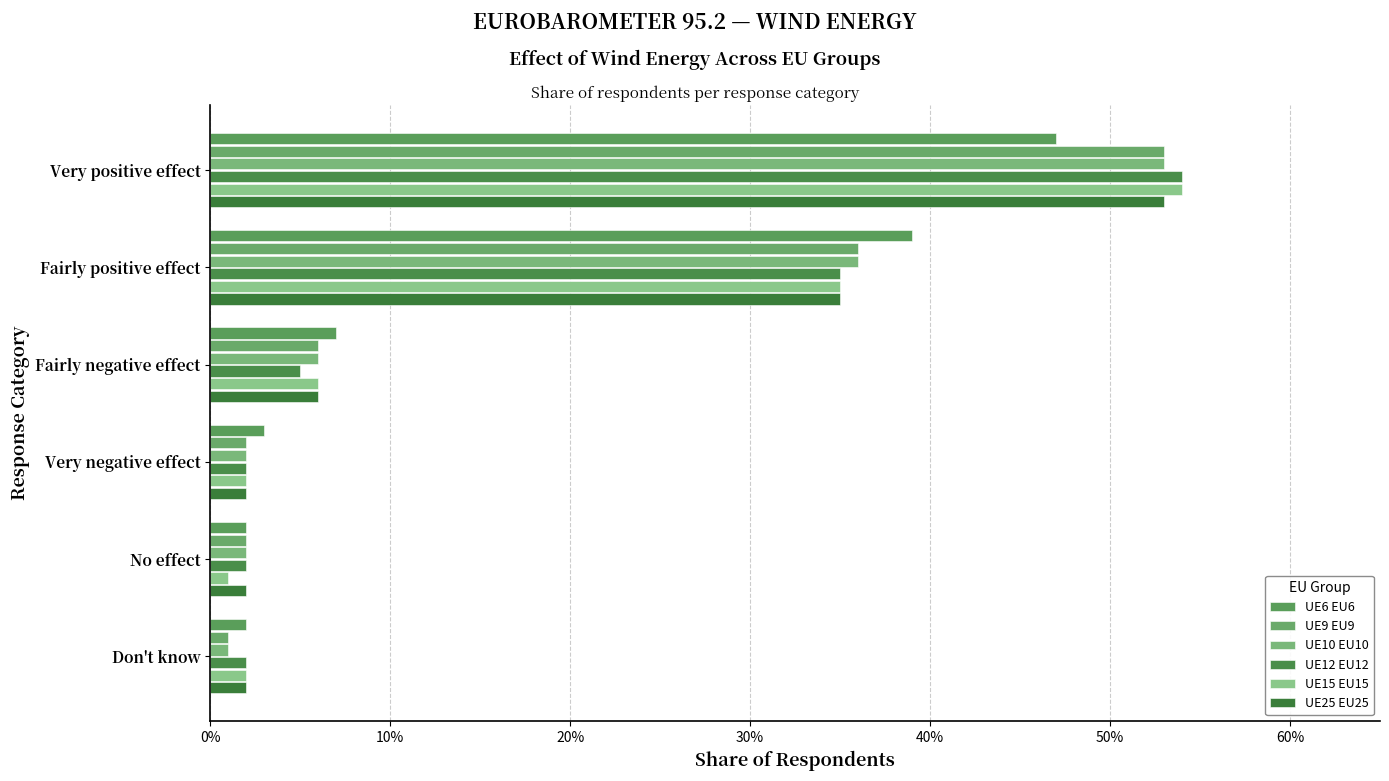

Are the bars horizontal?

Yes